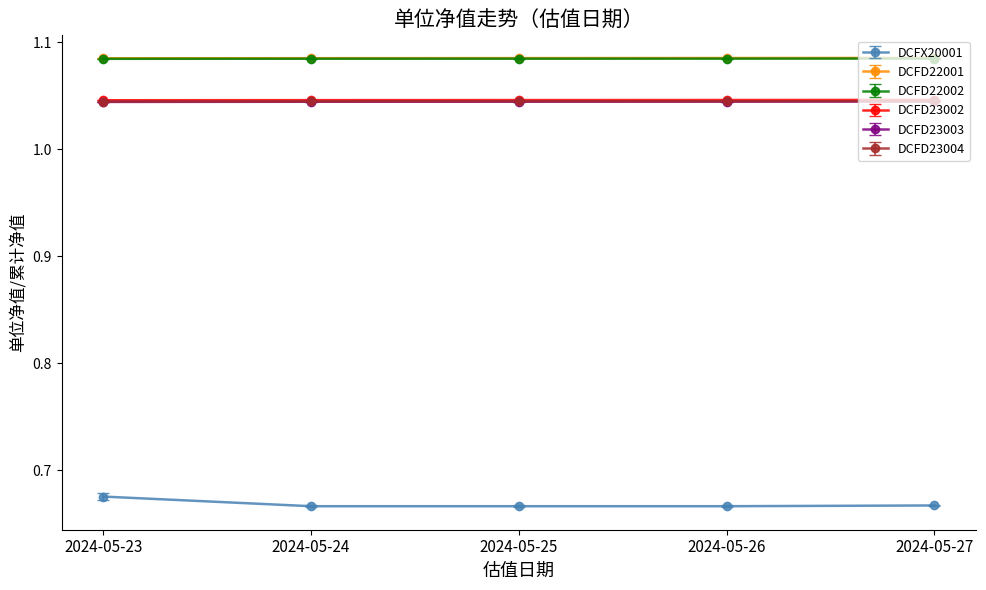

True or false: DCFD23002 has more than 2 points higher than both neighbors.

False